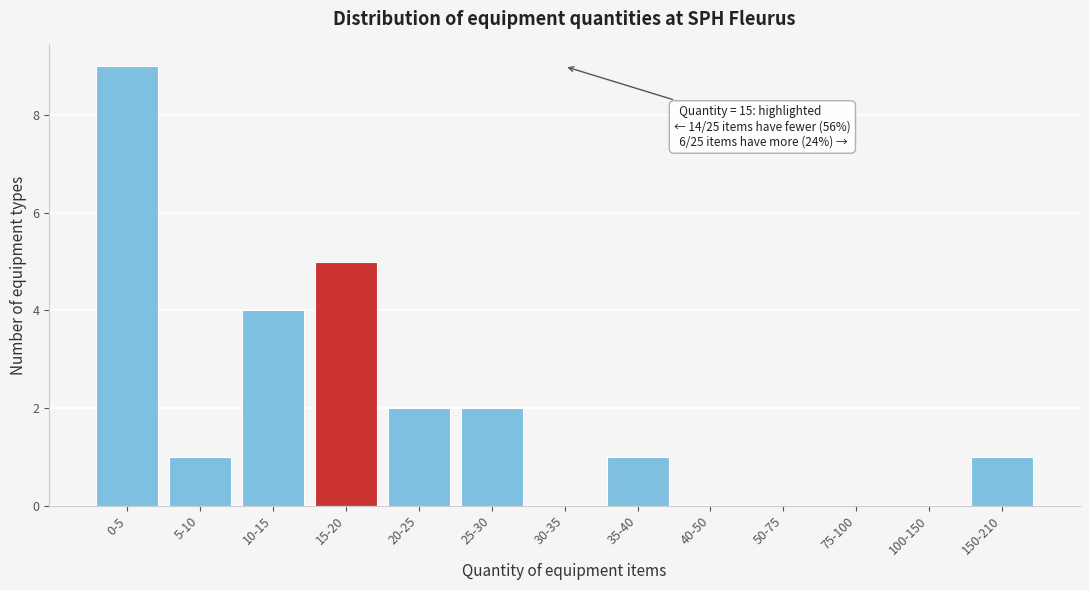

Reading left to right, what are all the values shown in this chart?

0-5=9	5-10=1	10-15=4	15-20=5	20-25=2	25-30=2	30-35=0	35-40=1	40-50=0	50-75=0	75-100=0	100-150=0	150-210=1